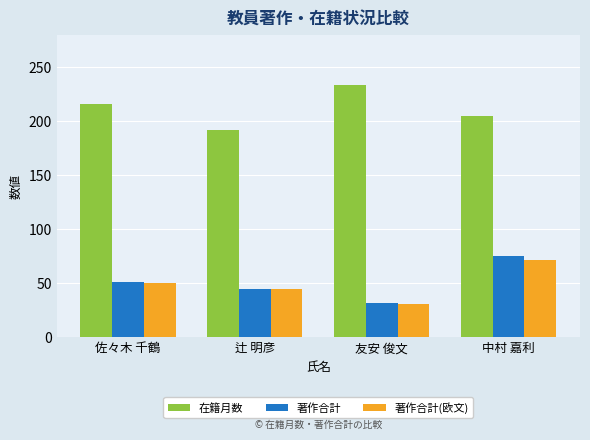

Where is 在籍月数 nearest to the value 213?

佐々木 千鶴